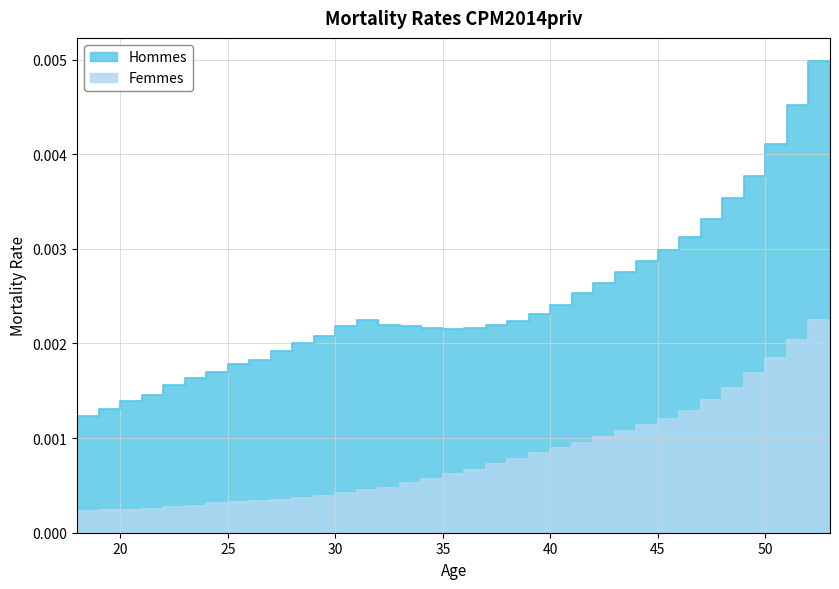

At which label does Femmes reach its minimum?

18